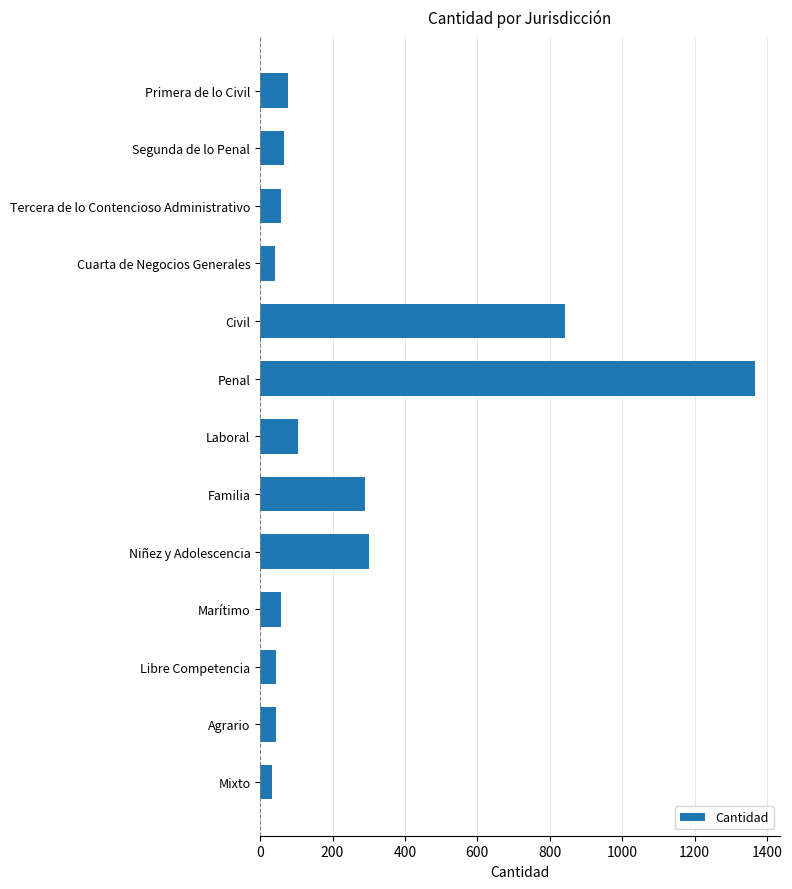

What is the value of the 10th bar from the top?

58